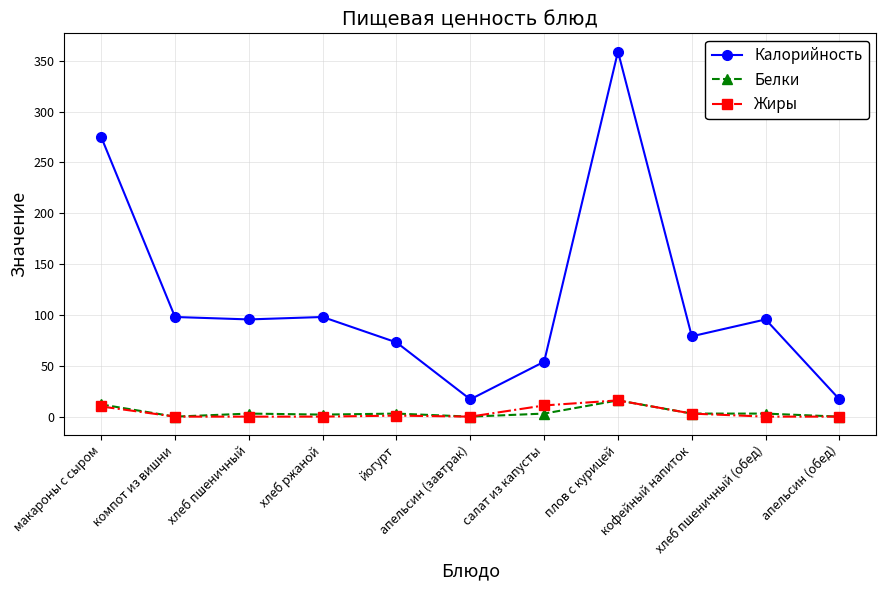

True or false: Жиры has more than 0 interior local peaks.

True